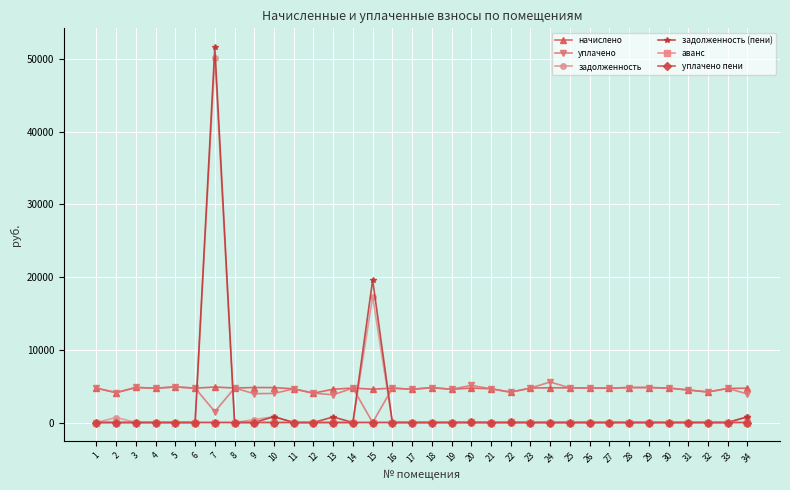

True or false: аванс has more than 0 points higher than both neighbors.

True